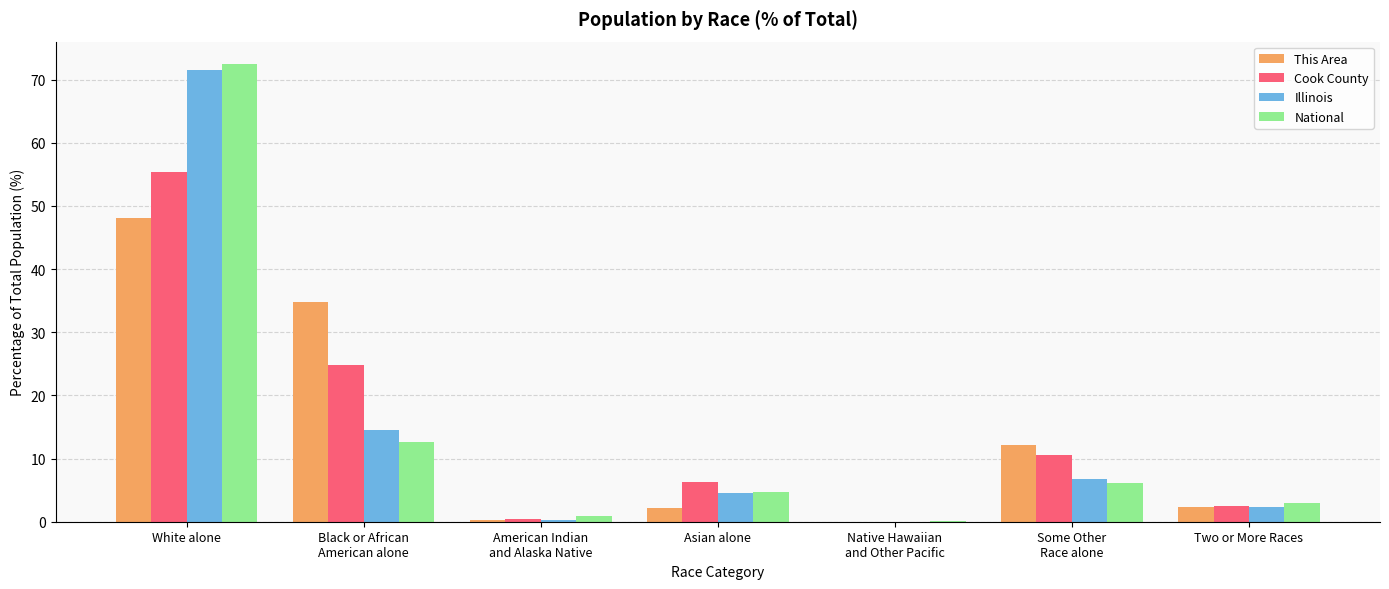

How many groups of bars are there?

7